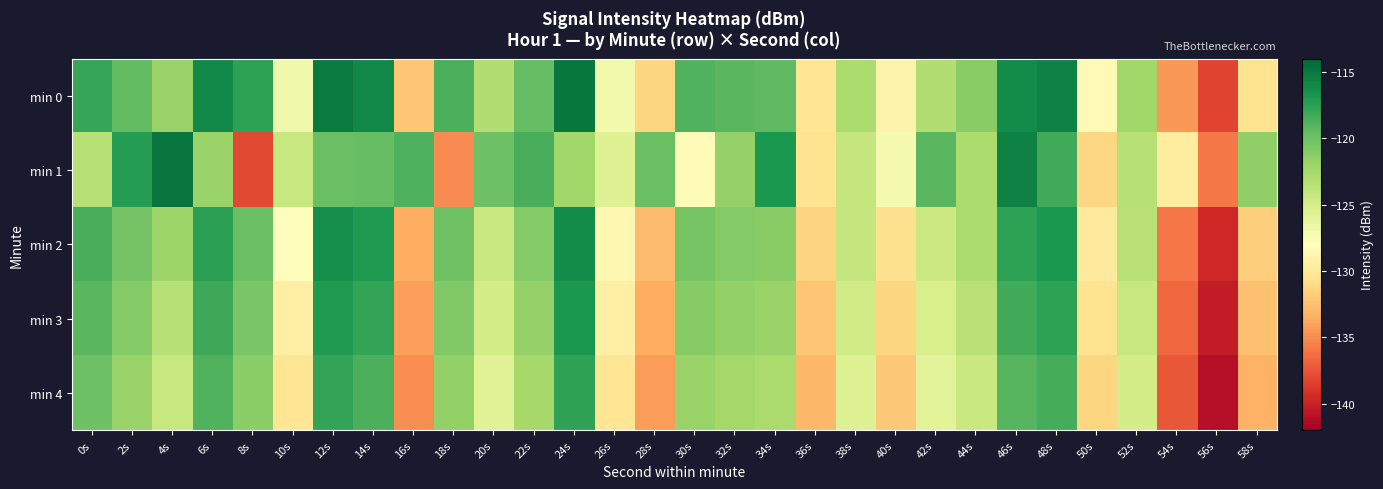

Reading right to left, list all the values displayed in this chart.

min 0: 58s=-130.5	56s=-138.2	54s=-134.5	52s=-122.2	50s=-128.5	48s=-115.5	46s=-116.2	44s=-121.1	42s=-123.0	40s=-129.1	38s=-122.8	36s=-130.2	34s=-119.4	32s=-119.1	30s=-118.8	28s=-131.4	26s=-127.1	24s=-115.0	22s=-119.6	20s=-123.0	18s=-118.7	16s=-132.2	14s=-115.9	12s=-115.1	10s=-126.9	8s=-117.5	6s=-116.0	4s=-121.9	2s=-119.6	0s=-117.9
min 1: 58s=-121.5	56s=-135.8	54s=-129.7	52s=-123.4	50s=-131.2	48s=-118.3	46s=-115.6	44s=-122.8	42s=-119.2	40s=-127.3	38s=-124.1	36s=-130.5	34s=-116.9	32s=-121.7	30s=-128.4	28s=-119.8	26s=-125.6	24s=-122.3	22s=-118.5	20s=-120.0	18s=-135.1	16s=-118.8	14s=-119.6	12s=-119.8	10s=-124.2	8s=-138.0	6s=-122.0	4s=-114.8	2s=-117.2	0s=-123.3
min 2: 58s=-131.8	56s=-139.6	54s=-135.9	52s=-123.5	50s=-129.8	48s=-116.9	46s=-117.6	44s=-122.8	42s=-124.5	40s=-130.6	38s=-124.1	36s=-131.5	34s=-121.2	32s=-120.9	30s=-120.4	28s=-132.8	26s=-128.7	24s=-116.2	22s=-121.0	20s=-124.3	18s=-120.1	16s=-133.5	14s=-117.0	12s=-116.3	10s=-128.2	8s=-119.8	6s=-117.4	4s=-122.1	2s=-120.3	0s=-118.5
min 3: 58s=-132.5	56s=-140.3	54s=-136.6	52s=-124.2	50s=-130.5	48s=-117.6	46s=-118.3	44s=-123.5	42s=-125.2	40s=-131.3	38s=-124.8	36s=-132.2	34s=-121.9	32s=-121.6	30s=-121.1	28s=-133.5	26s=-129.4	24s=-116.9	22s=-121.7	20s=-125.0	18s=-120.8	16s=-134.2	14s=-117.8	12s=-117.0	10s=-129.4	8s=-120.5	6s=-118.1	4s=-123.4	2s=-121.0	0s=-119.2
min 4: 58s=-133.3	56s=-141.1	54s=-137.4	52s=-125.0	50s=-131.3	48s=-118.4	46s=-119.1	44s=-124.3	42s=-126.0	40s=-132.1	38s=-125.6	36s=-133.0	34s=-122.7	32s=-122.4	30s=-121.9	28s=-134.3	26s=-130.2	24s=-117.7	22s=-122.5	20s=-125.8	18s=-121.6	16s=-135.0	14s=-118.6	12s=-117.8	10s=-130.2	8s=-121.3	6s=-118.9	4s=-124.2	2s=-121.8	0s=-120.0